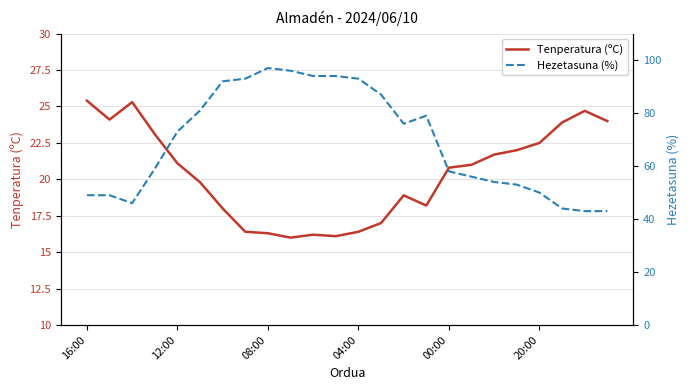

What is the difference between the maximum and second lowest values in the Tenperatura (ºC) series?

9.3